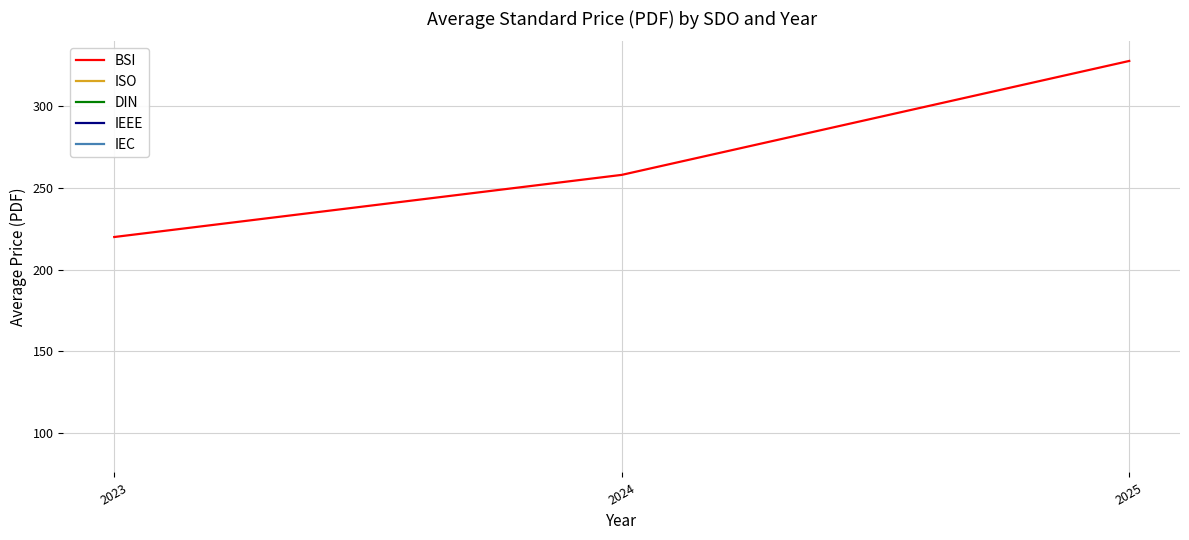

What is the approximate value at 2025?

327.7